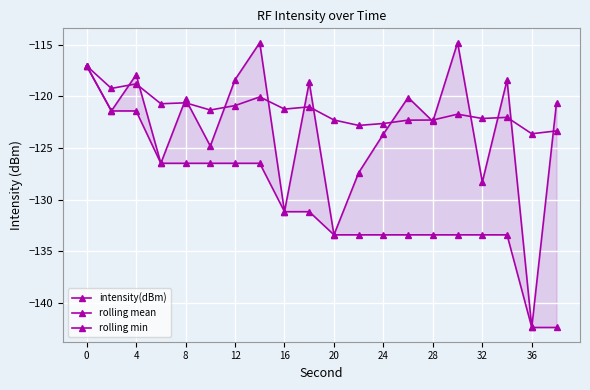

How many intersections are there between intensity(dBm) and rolling mean?

15